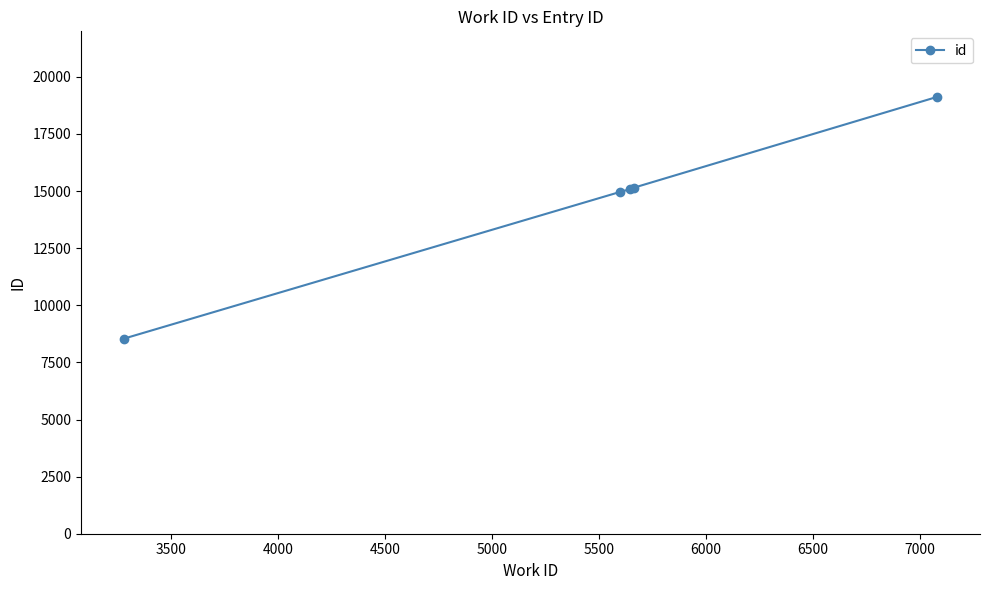

What is the maximum value shown in the chart?

19124